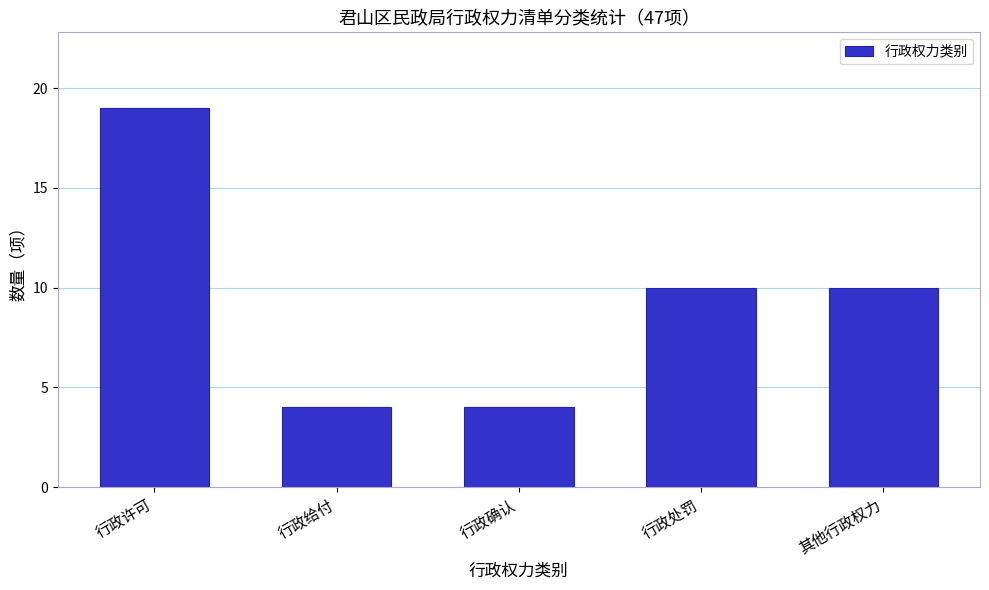

Reading left to right, list all the values displayed in this chart.

19	4	4	10	10